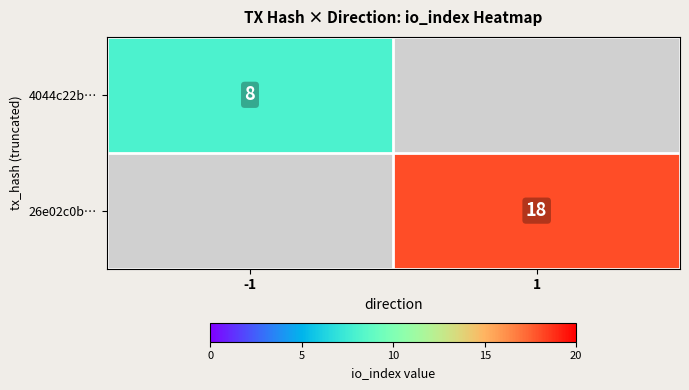

The value of 26e02c0b… at 1 is 5. True or false?

False